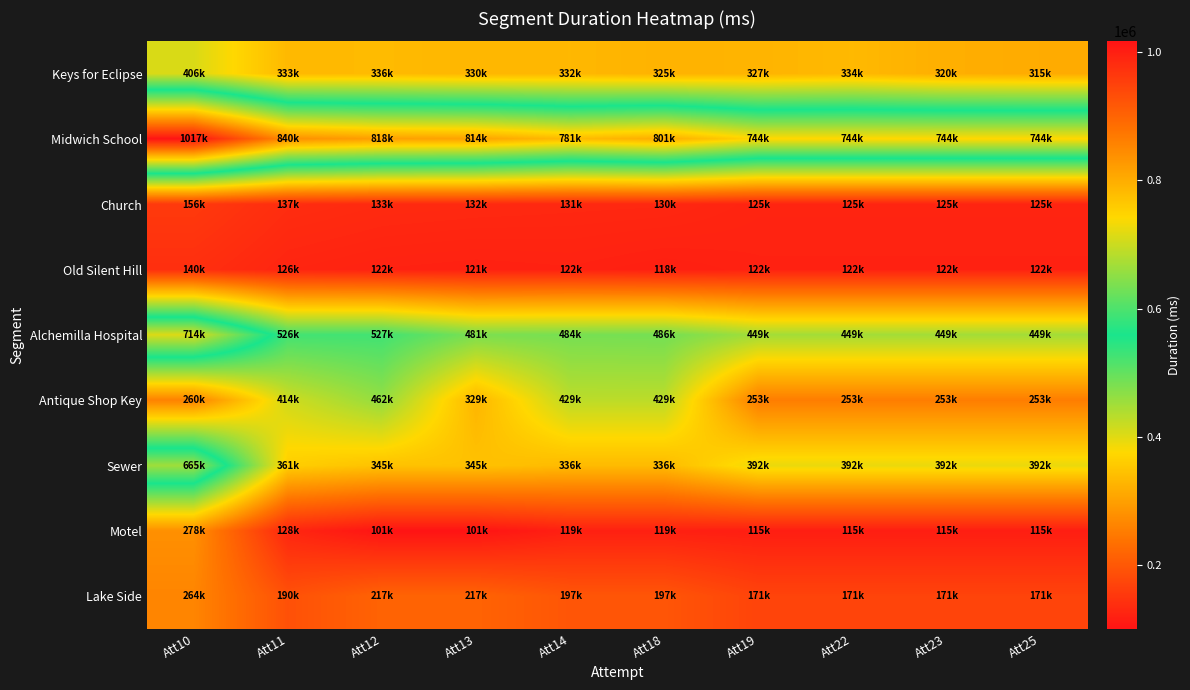

Count the number of categories in the chart.

10